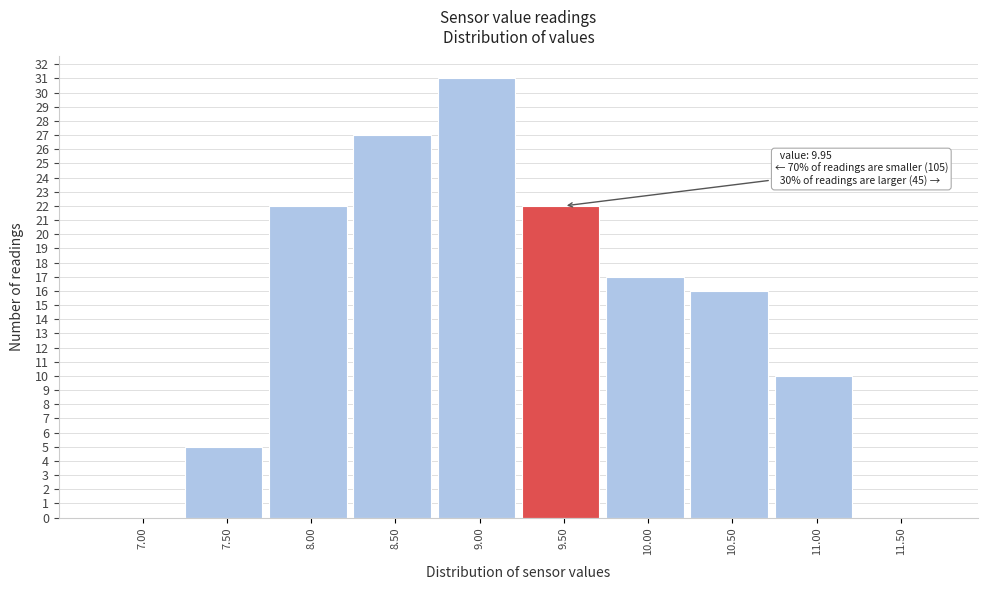

Reading left to right, extract all data points from this chart.

7.00=0	7.50=5	8.00=22	8.50=27	9.00=31	9.50=22	10.00=17	10.50=16	11.00=10	11.50=0